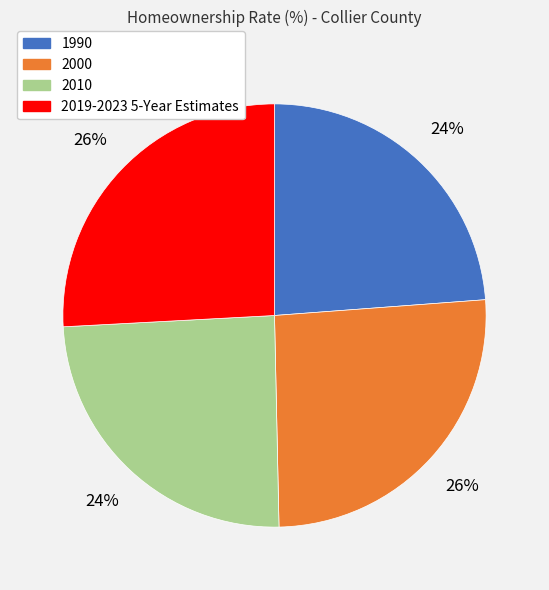

How many segments does this pie chart have?

4